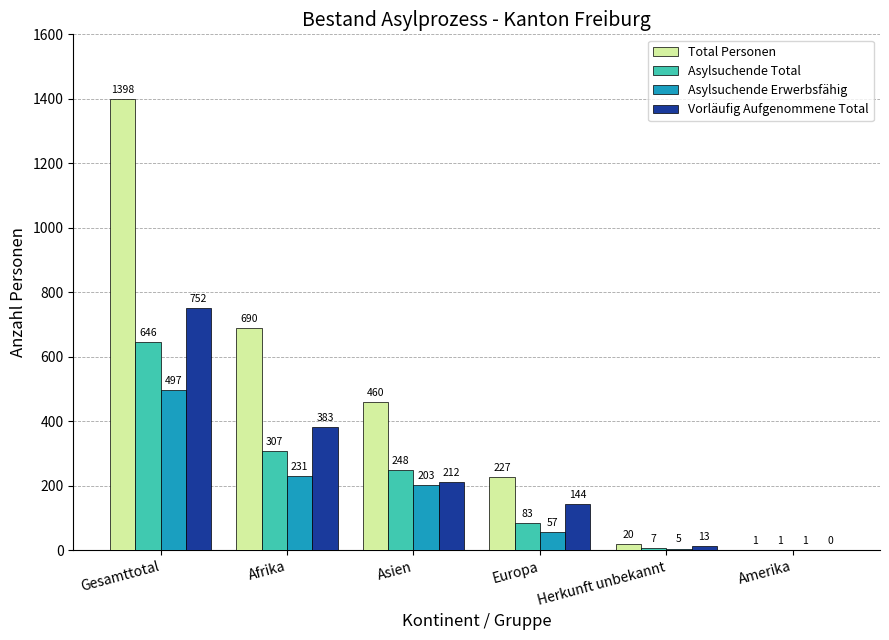

What value does the Vorläufig Aufgenommene Total series have at Afrika, to the nearest 10?

380